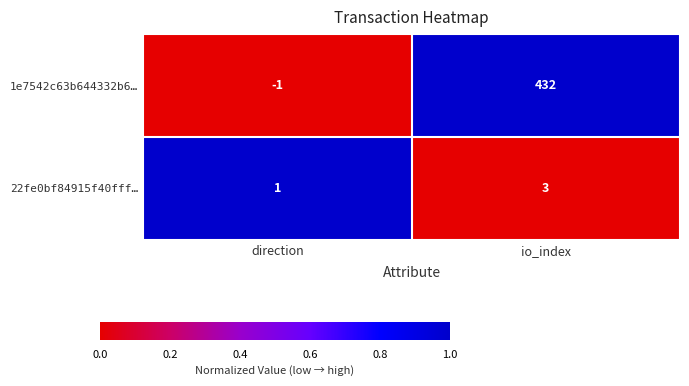

Count the number of categories in the chart.

2